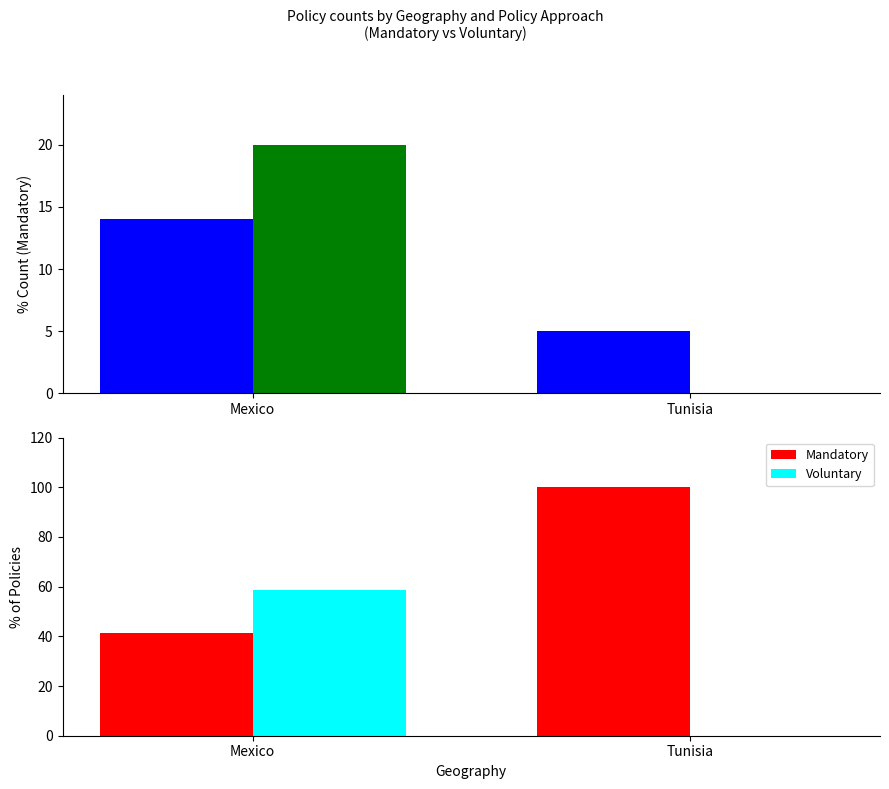

Read the Voluntary value at Mexico.

58.8